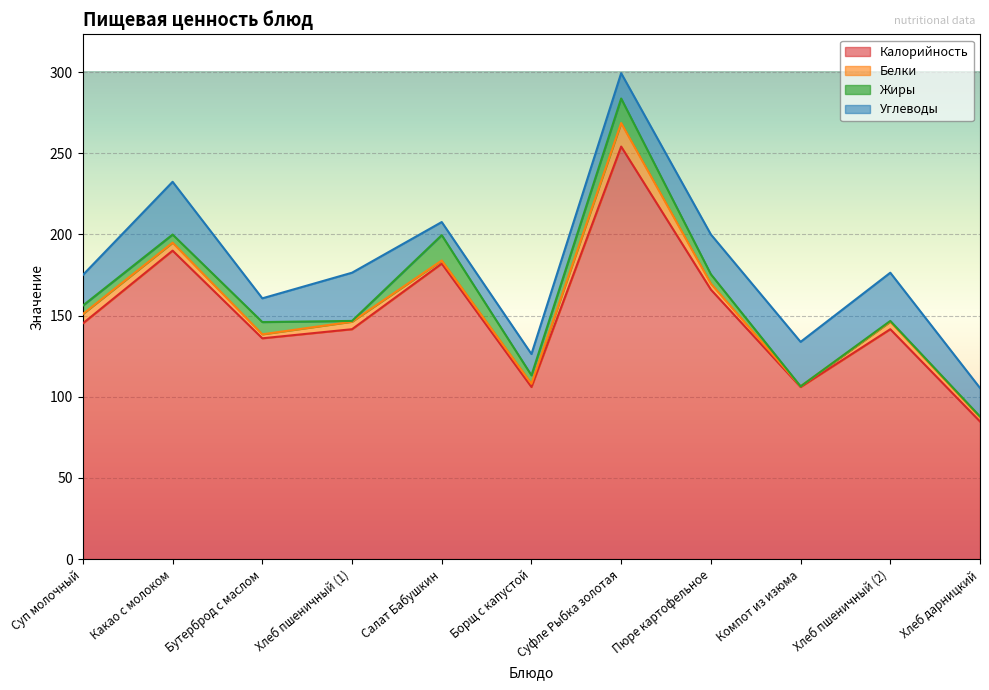

At which label does Жиры reach its minimum?

Компот из изюма